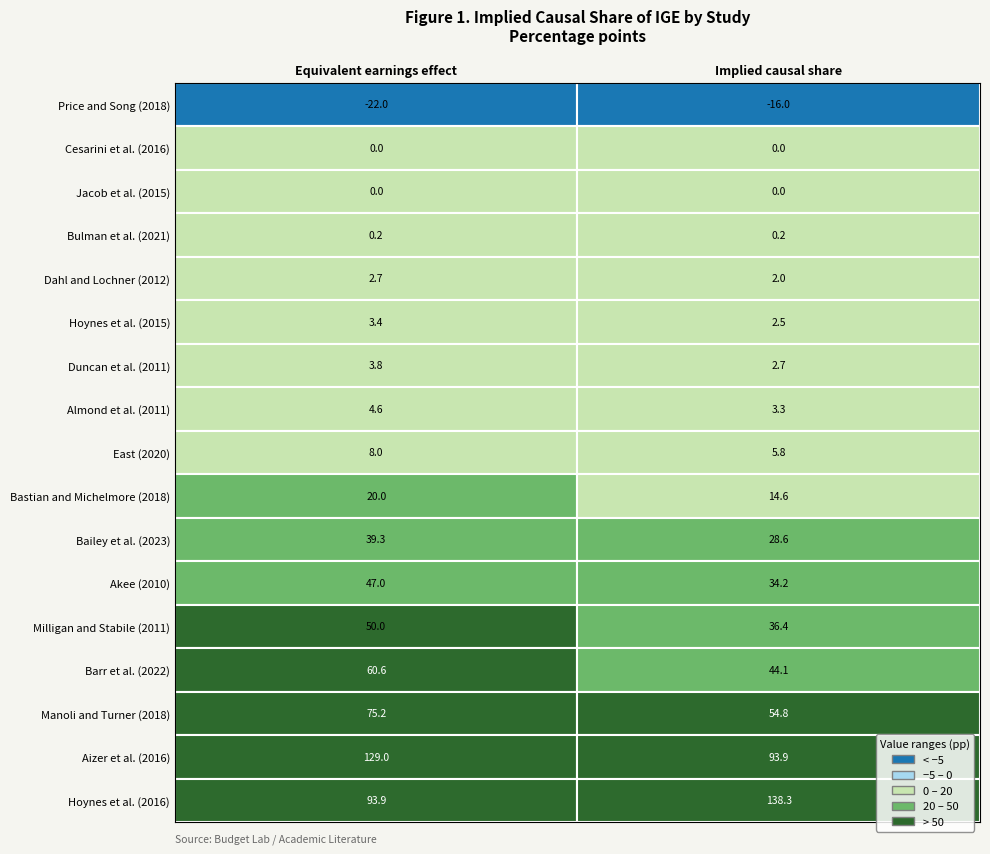

What is the sum of the Price and Song (2018) values at 0 and 1?

-38.0